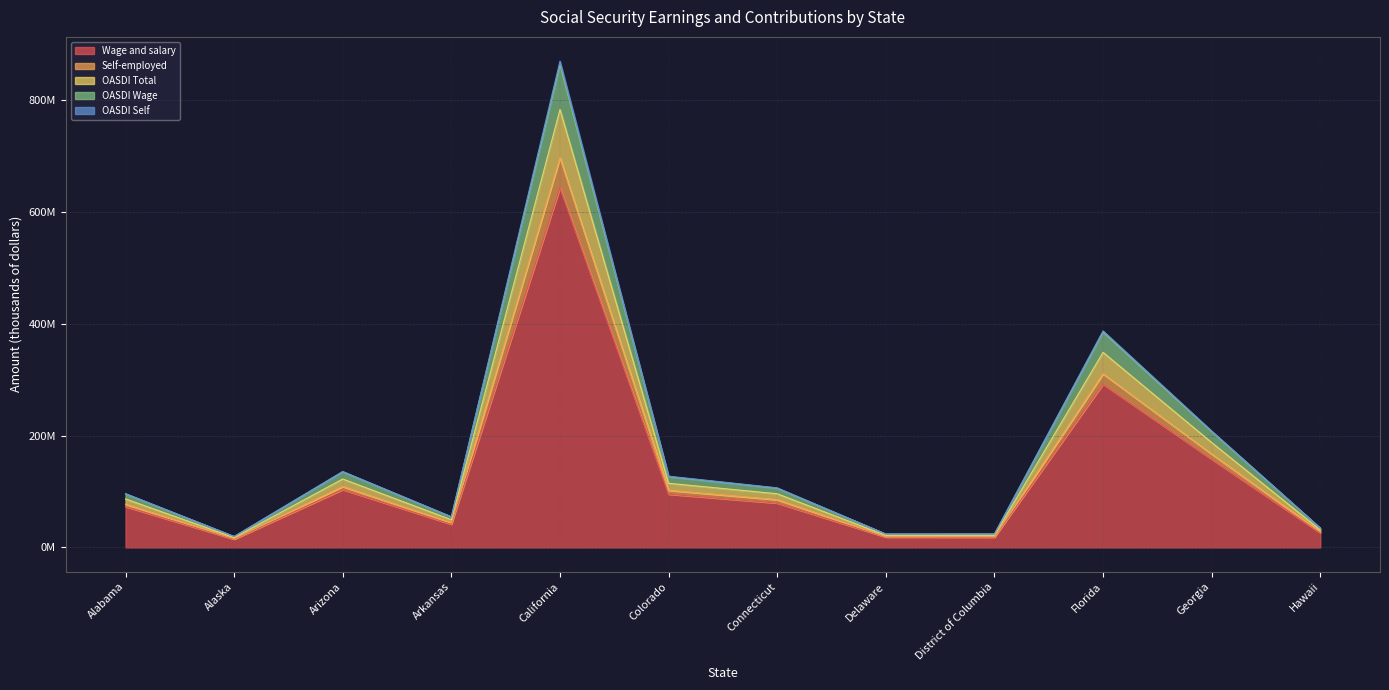

What position from the left is District of Columbia?

9